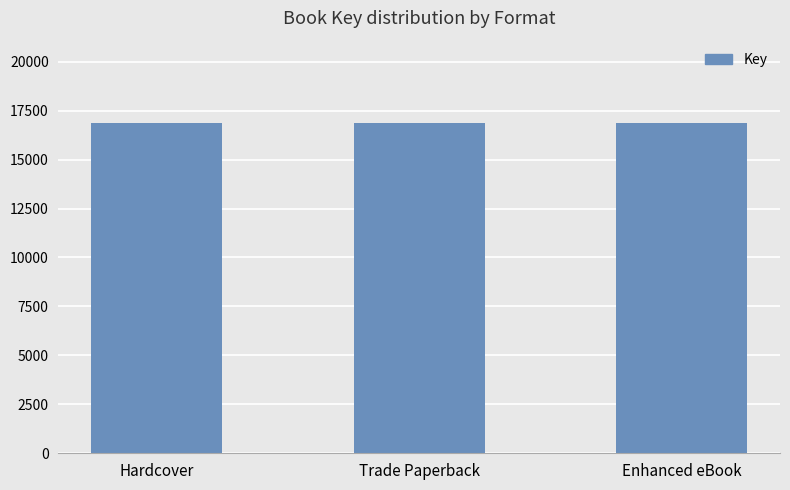

The chart shows a value of 5359777 at Hardcover. True or false?

False